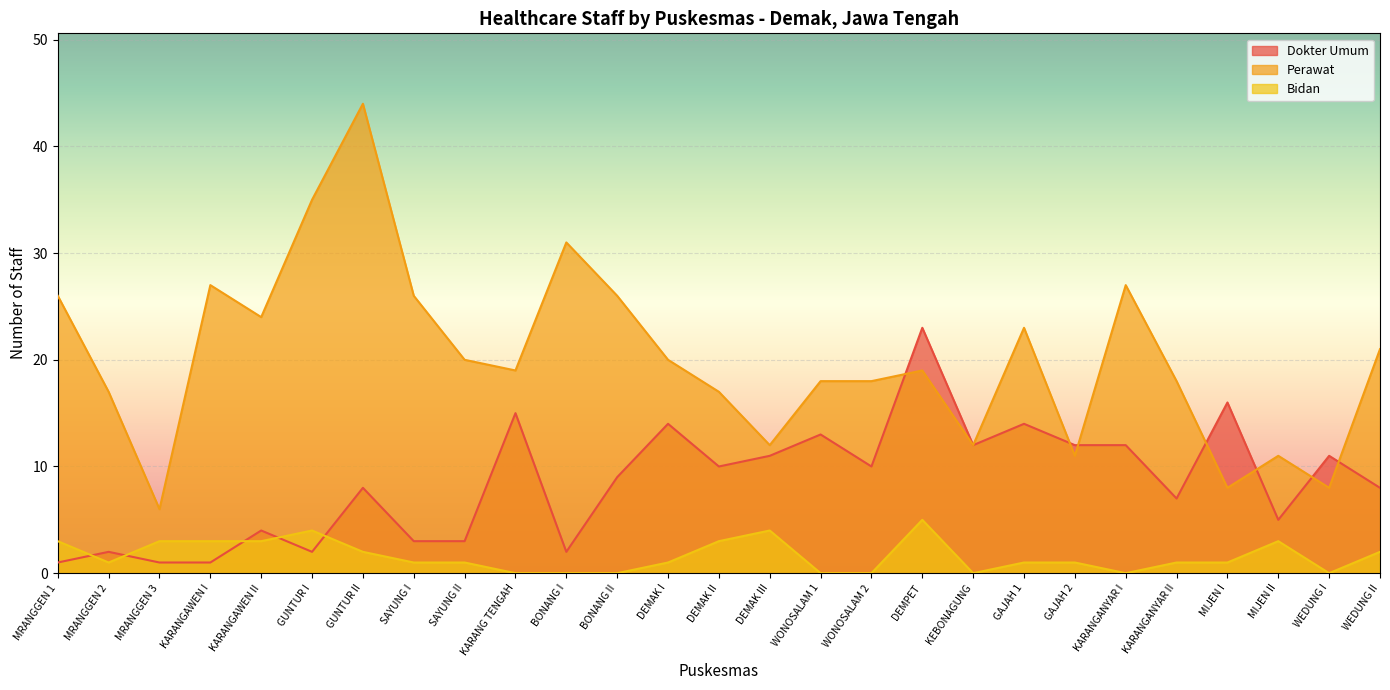

What are all the series names shown in the legend?

Dokter Umum, Perawat, Bidan